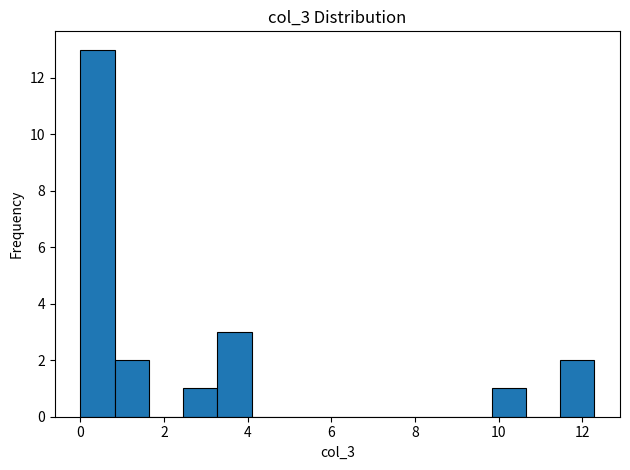

Reading left to right, list every bar in this chart as the range it spans on the x-axis followed by its height. Neither the bar edges nor the heights are printed on the chart, so give them approximately, as read against the axes.

0.0 to 0.8: 13
0.8 to 1.6: 2
1.6 to 2.4: 0
2.4 to 3.2: 1
3.2 to 4.0: 3
4.0 to 5.0: 0
5.0 to 5.8: 0
5.8 to 6.6: 0
6.6 to 7.4: 0
7.4 to 8.2: 0
8.2 to 9.0: 0
9.0 to 9.8: 0
9.8 to 10.6: 1
10.6 to 11.4: 0
11.4 to 12.2: 2